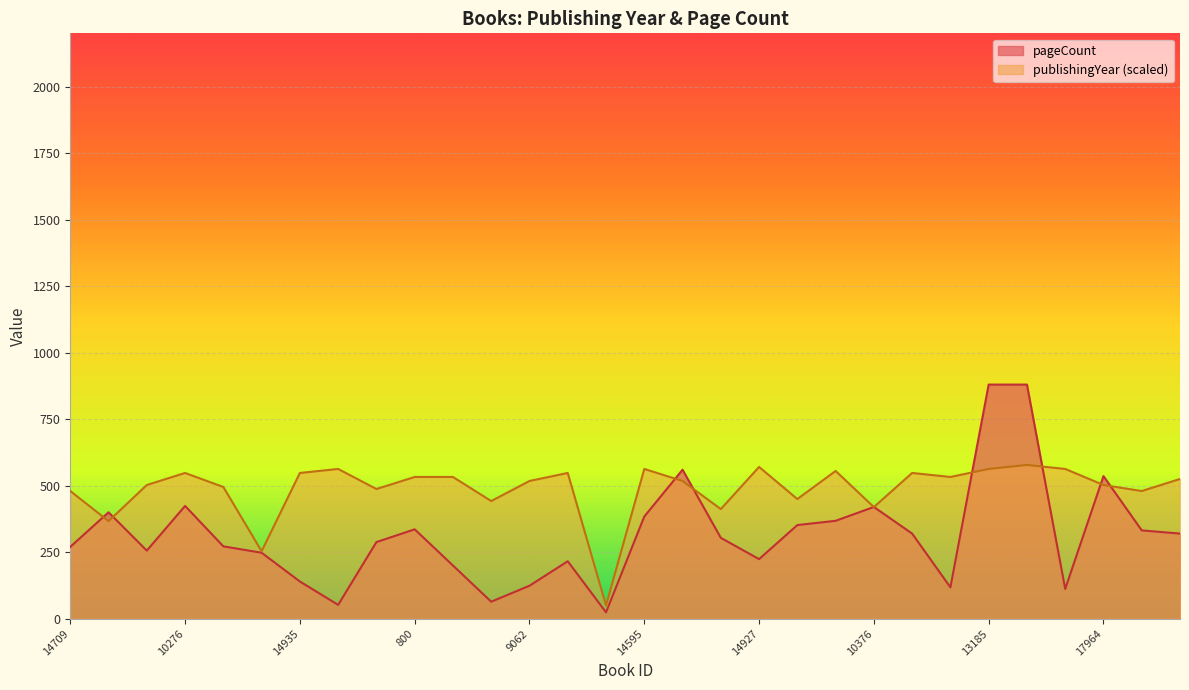

Where do publishingYear and pageCount first cross each other?

14709 and 15394